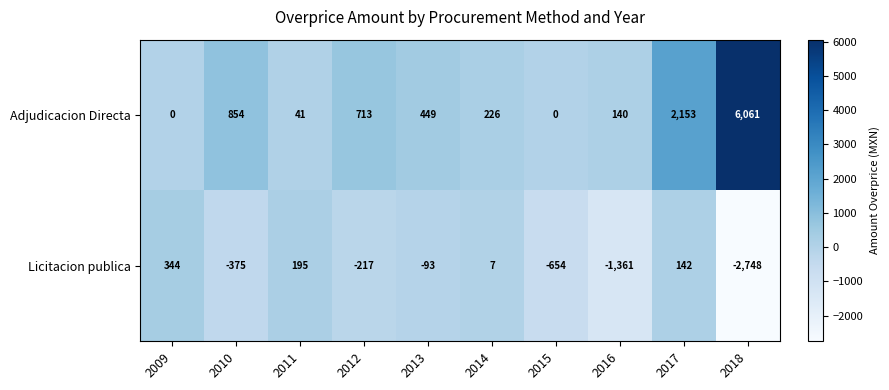

What is the highest value of the Licitacion publica series?

344